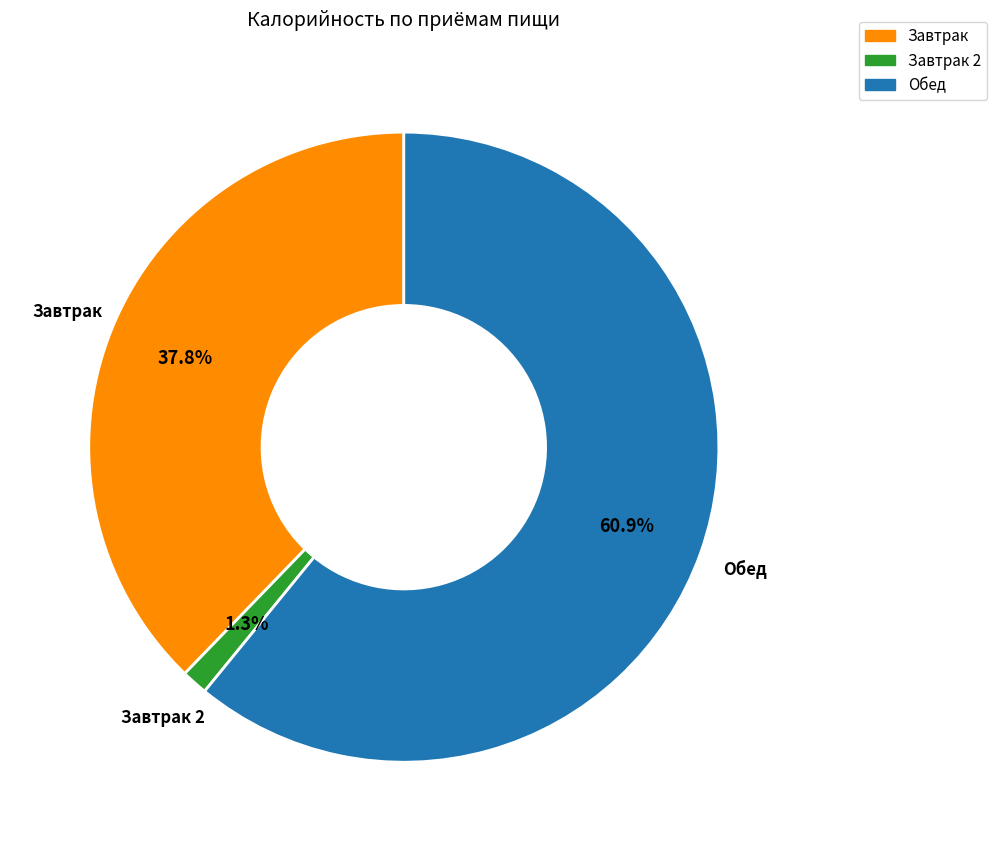

Which category accounts for the majority?

Обед